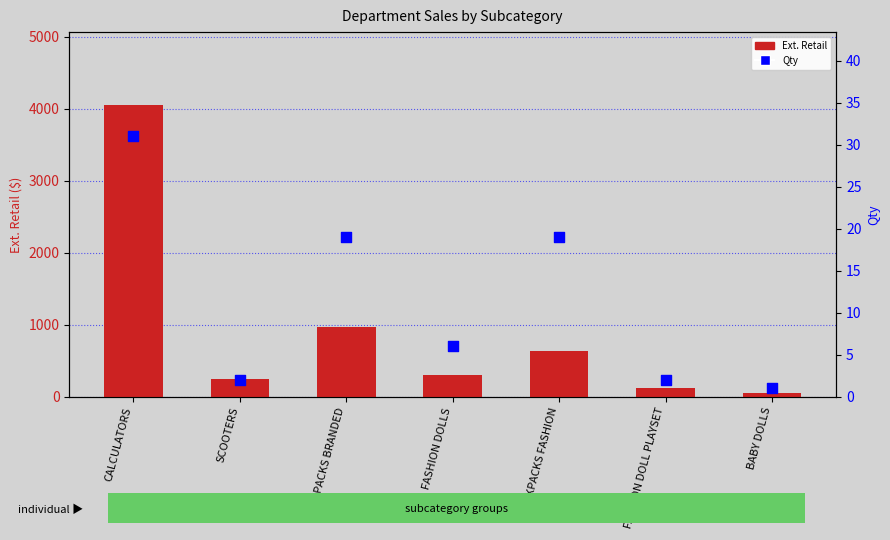

Is the value of Ext. Retail at SCOOTERS greater than the value of Qty at SCOOTERS?

Yes